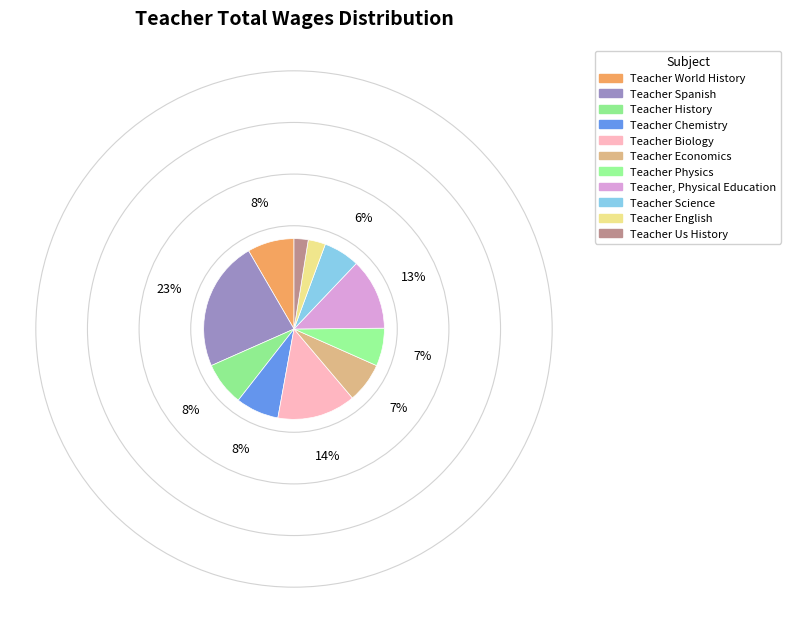

What is the smallest slice in the pie chart?

Teacher Us History